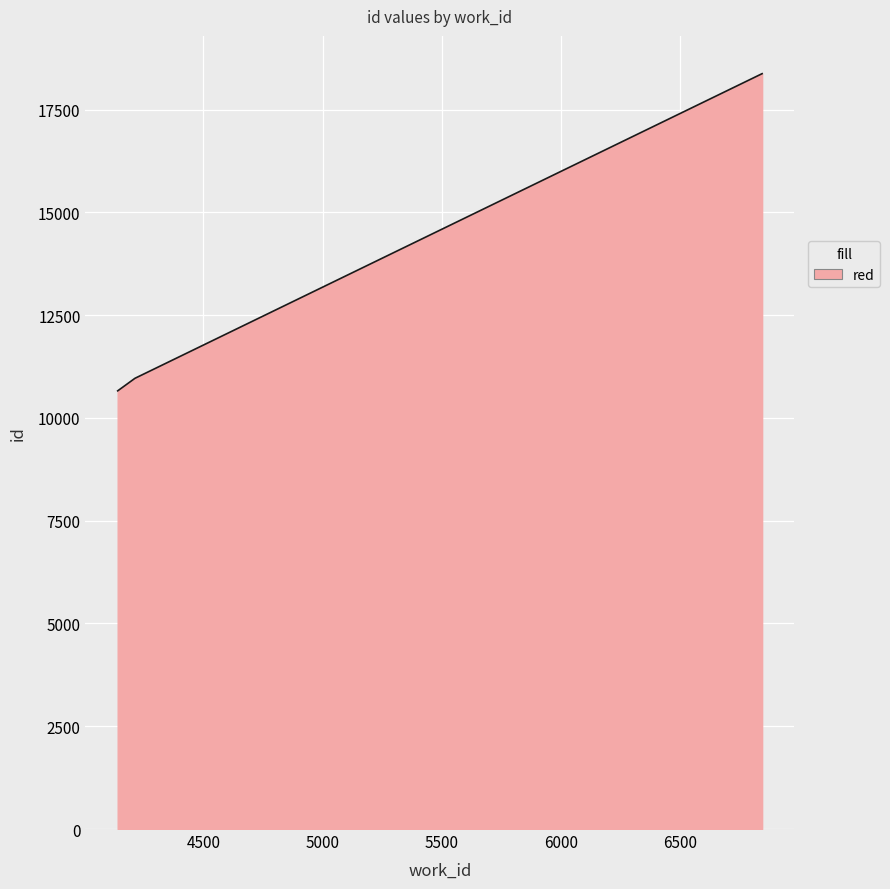

What is the sum of all values?

4369363.4